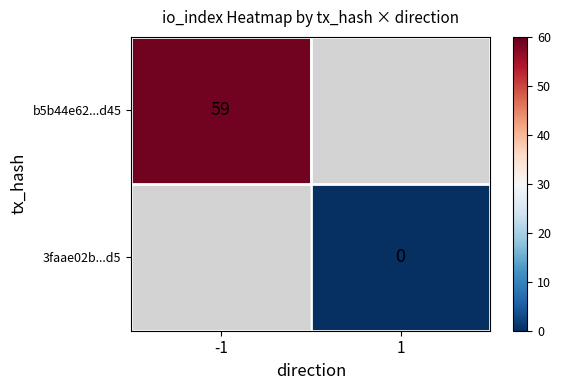

Which category has the lowest value across all series?

1